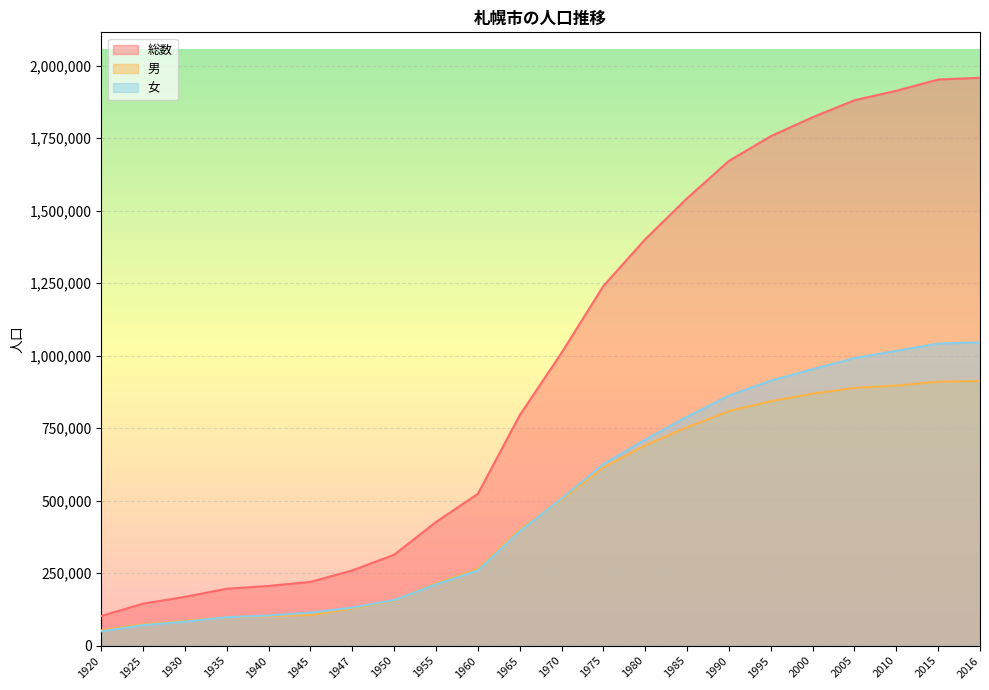

Rank the series by their maximum value, from lowest to highest.

男, 女, 総数